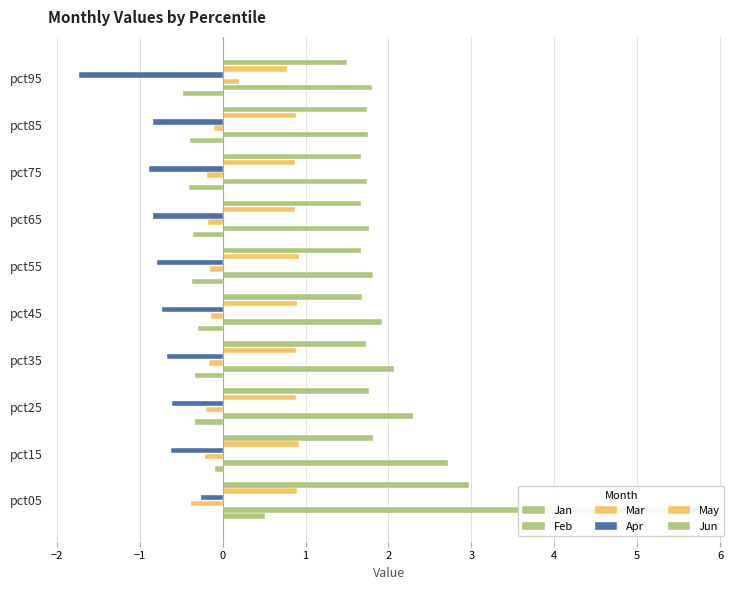

How many bars are there in each group?

6